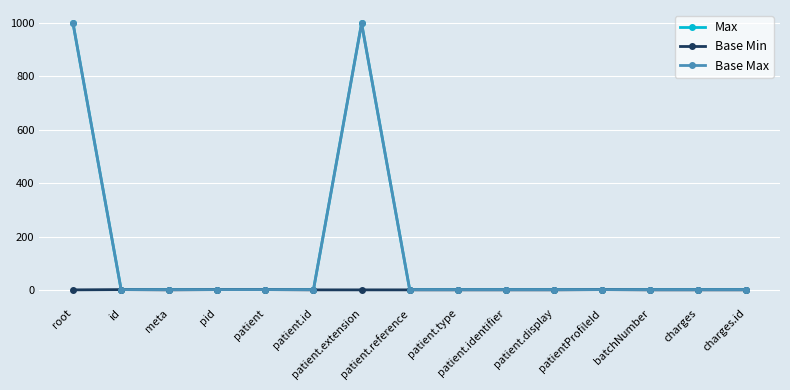

Is this an area chart (filled region under the line)?

No